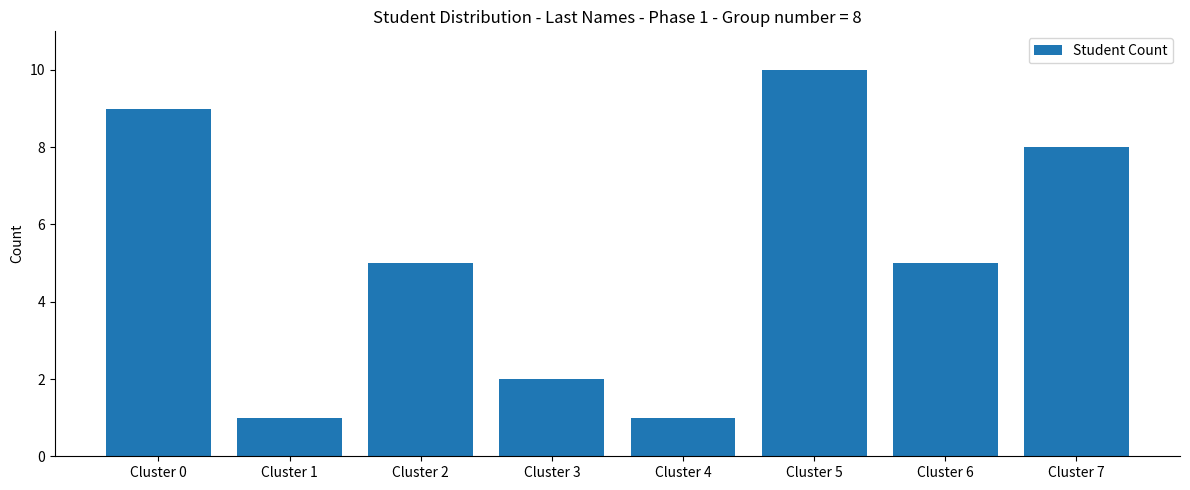

True or false: the data shows 4 at Cluster 7.

False